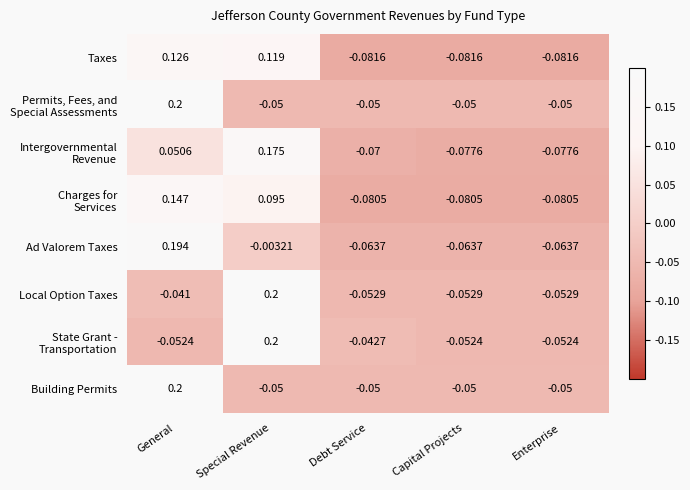

Which category has the highest value in the Building Permits series?

General